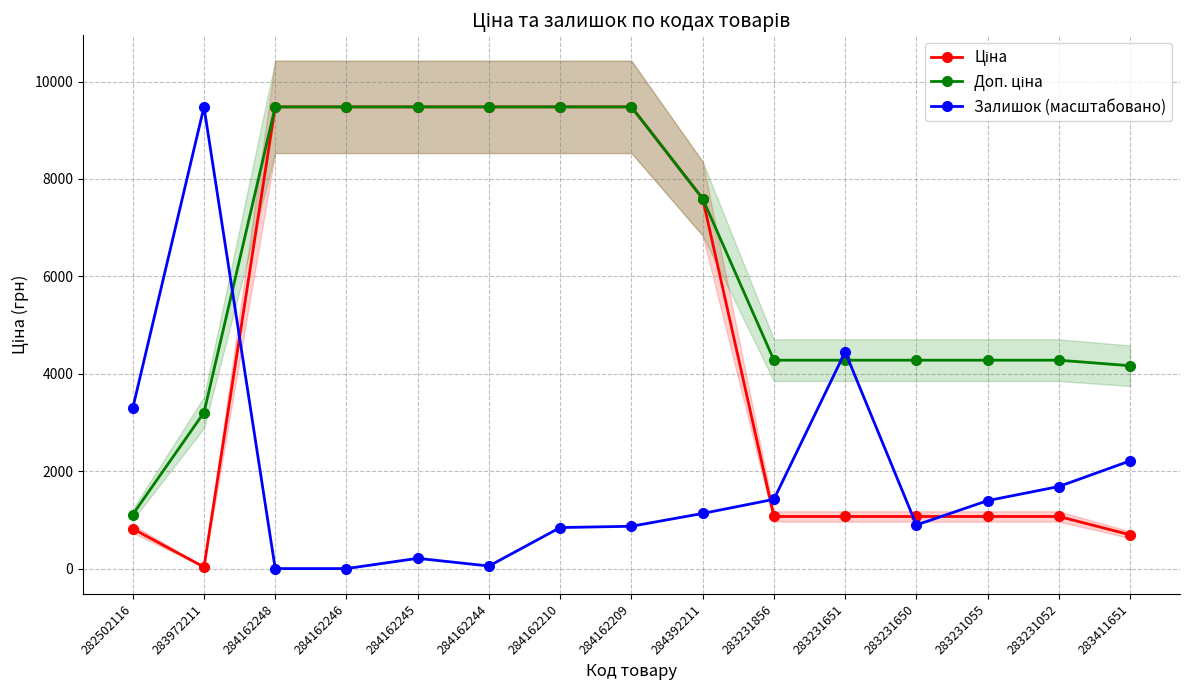

Reading right to left, list all the values displayed in this chart.

Ціна: 283411651=694.3	283231052=1069.8	283231055=1069.8	283231650=1069.8	283231651=1069.8	283231856=1069.8	284392211=7596.5	284162209=9480.1	284162210=9480.1	284162244=9480.1	284162245=9480.1	284162246=9480.1	284162248=9480.1	283972211=32.0	282502116=818.5
Доп. ціна: 283411651=4165.6	283231052=4279.1	283231055=4279.1	283231650=4279.1	283231651=4279.1	283231856=4279.1	284392211=7596.5	284162209=9480.1	284162210=9480.1	284162244=9480.1	284162245=9480.1	284162246=9480.1	284162248=9480.1	283972211=3205.0	282502116=1109.2
Залишок (масштабовано): 283411651=2212.0	283231052=1685.3	283231055=1395.7	283231650=895.3	283231651=4450.4	283231856=1422.0	284392211=1132.3	284162209=869.0	284162210=842.7	284162244=52.7	284162245=210.7	284162246=0.0	284162248=0.0	283972211=9480.1	282502116=3291.7